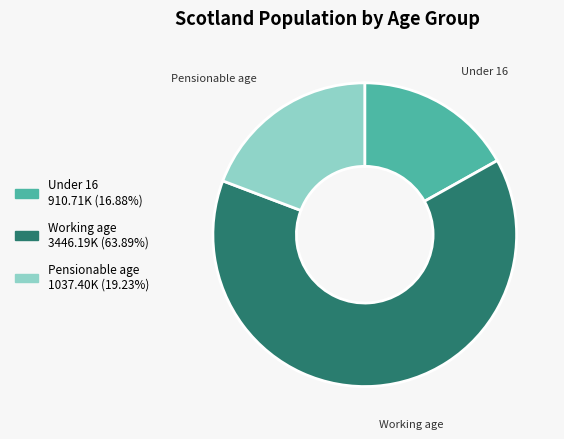

Is Under 16 the majority of the pie?

No